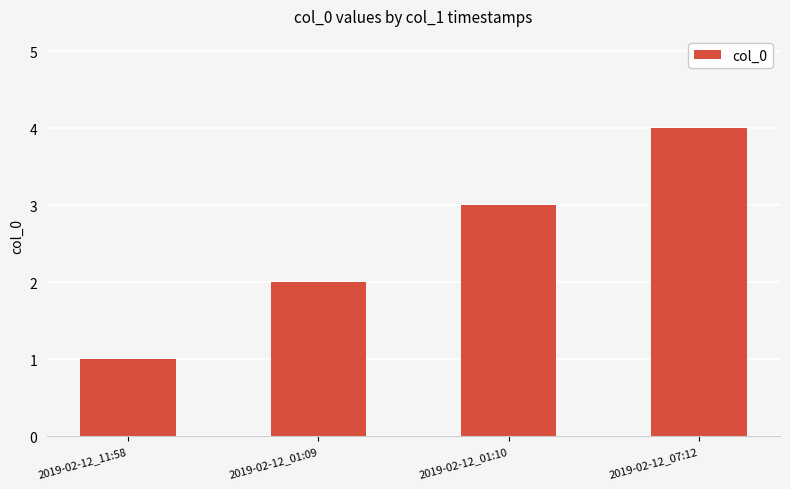

Which label corresponds to the largest value in the chart?

2019-02-12_07:12